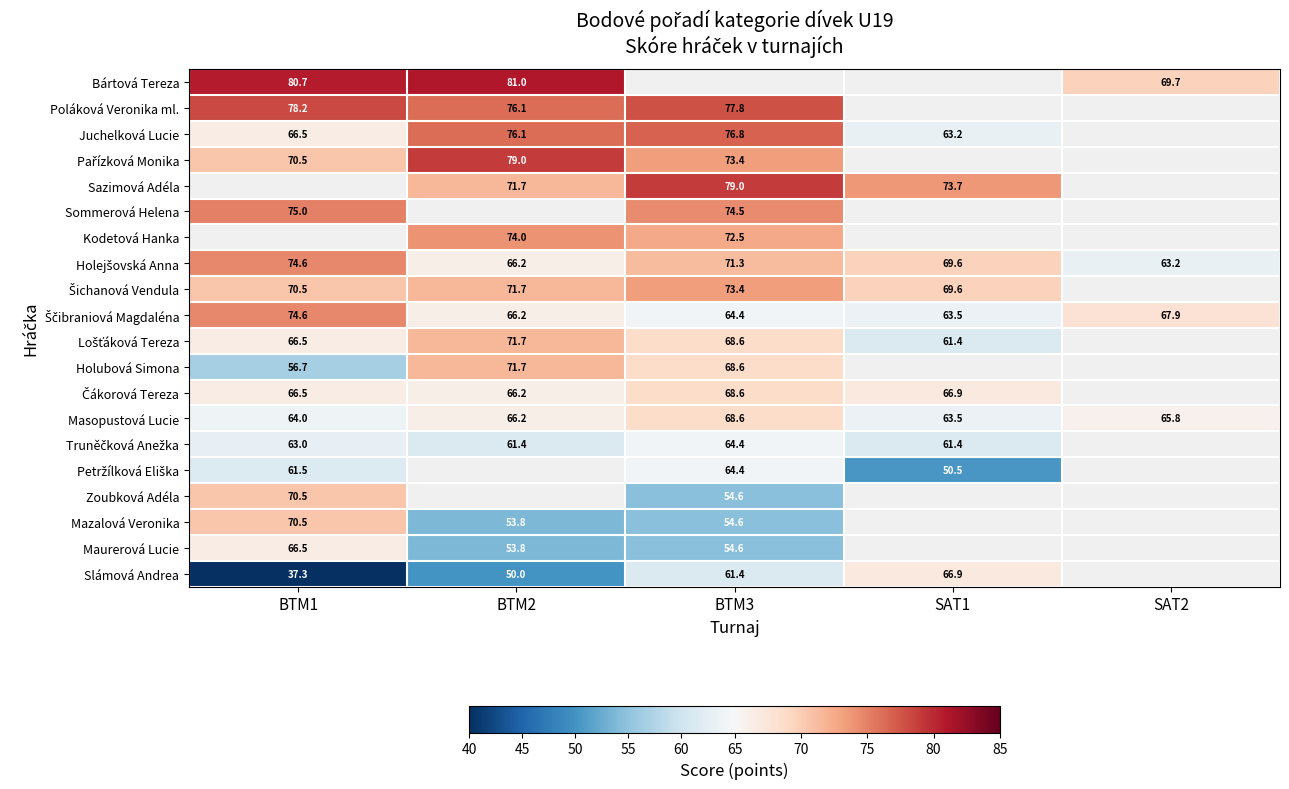

How many data points does each series have?

5